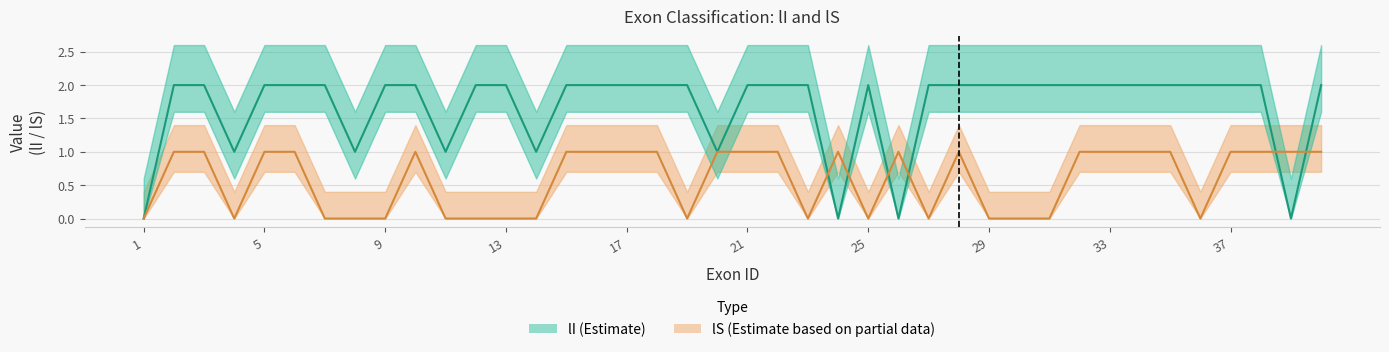

What value does the lI series have at 4?

1